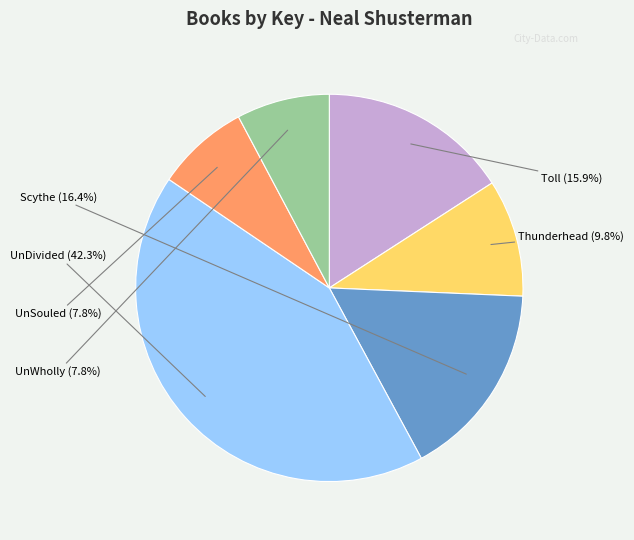

Do UnDivided and UnWholly together represent more than half of the pie?

Yes